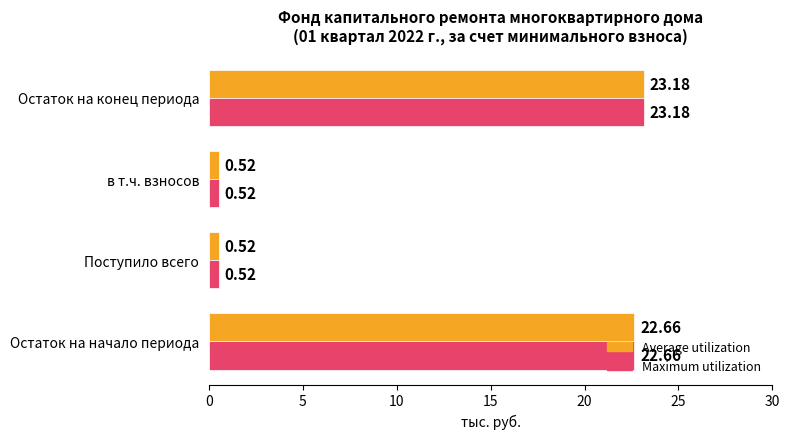

Which category has the highest value across all series?

Остаток на конец периода